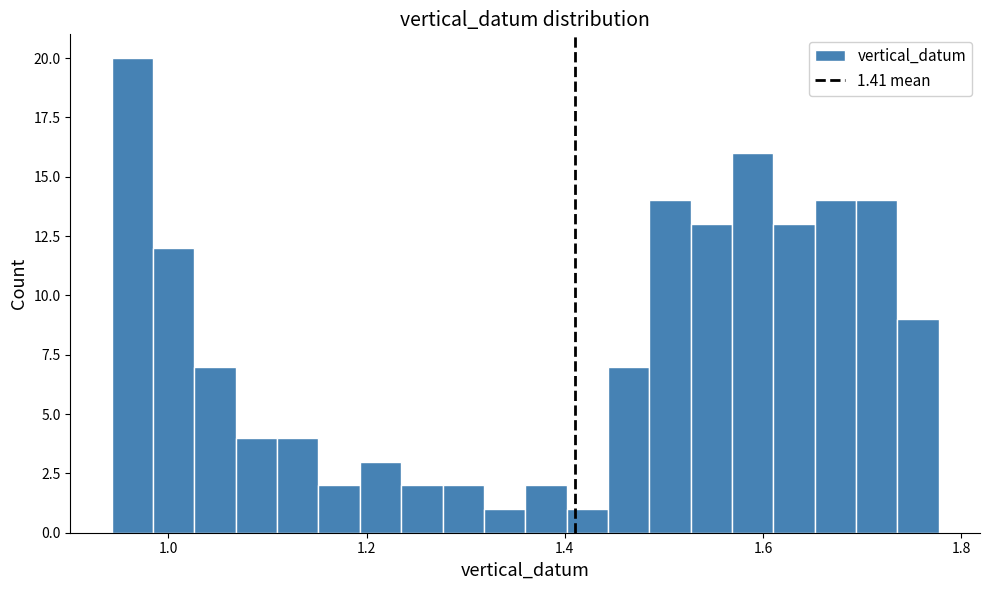

Around what value on the x-axis is the tallest bar? Give the approximate position of its centre, as read against the axis.

0.96